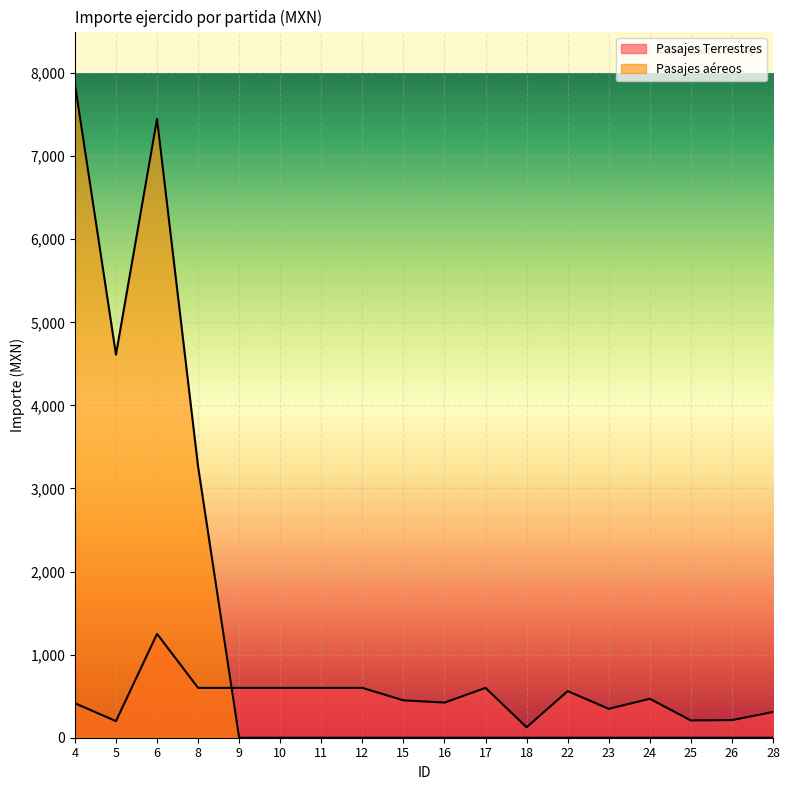

True or false: Pasajes Terrestres has a value of 125.9 at 18.

True